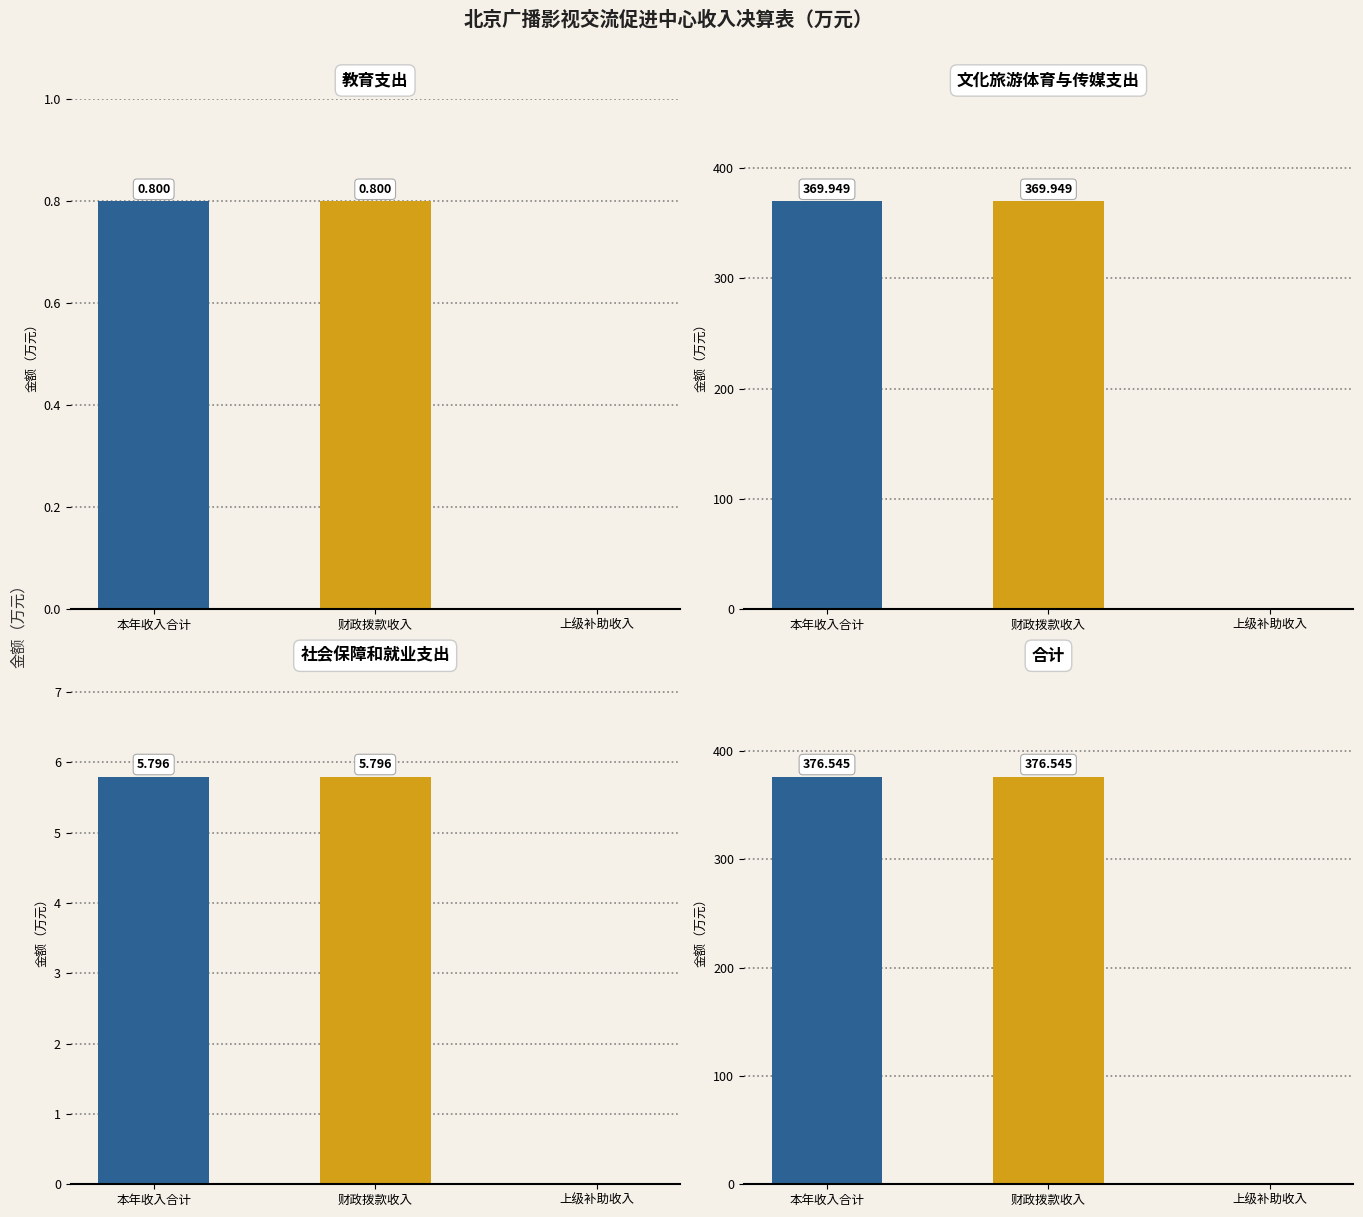

The 本年收入合计 series shows 590.3 at 文化旅游体育与传媒支出. True or false?

False